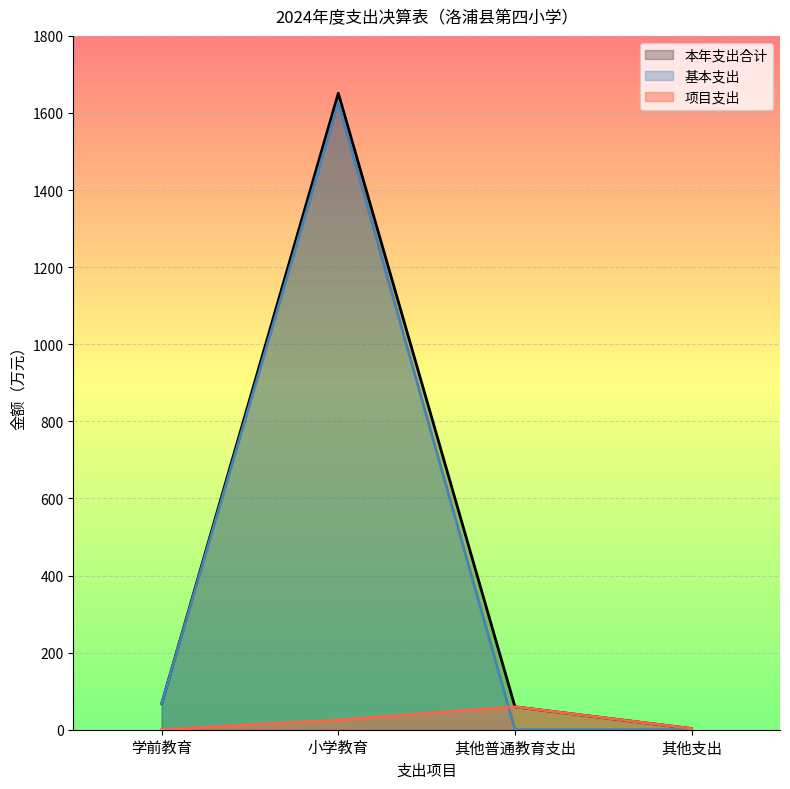

Is the value of 本年支出合计 at 学前教育 greater than the value of 项目支出 at 其他支出?

Yes